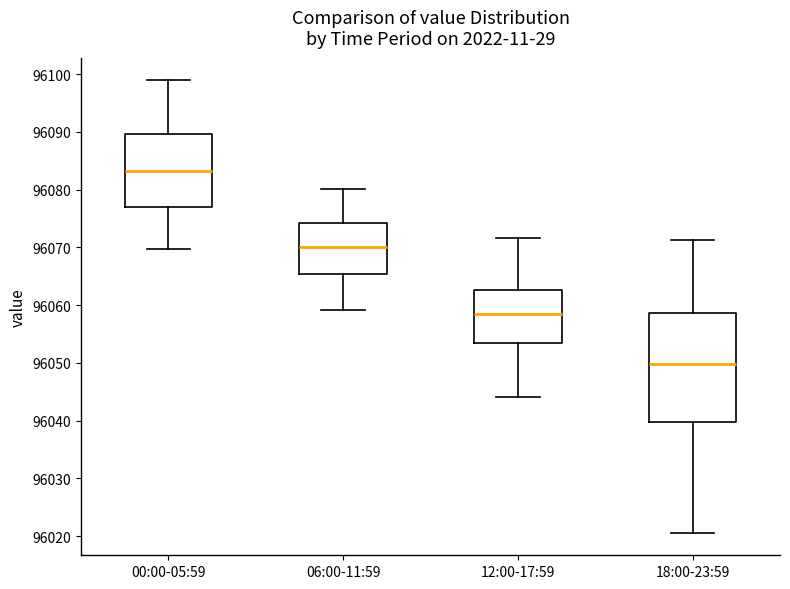

Reading left to right, read every box against the y-axis: the position of its median line, the range the box covers, and the ends of its whiskers. The values are not printed on the chart, so give them approximately, as read against the axis.

00:00-05:59: median 96083, box 96077 to 96090, whiskers 96070 to 96099
06:00-11:59: median 96070, box 96065 to 96074, whiskers 96059 to 96080
12:00-17:59: median 96058, box 96053 to 96063, whiskers 96044 to 96072
18:00-23:59: median 96050, box 96040 to 96059, whiskers 96021 to 96071